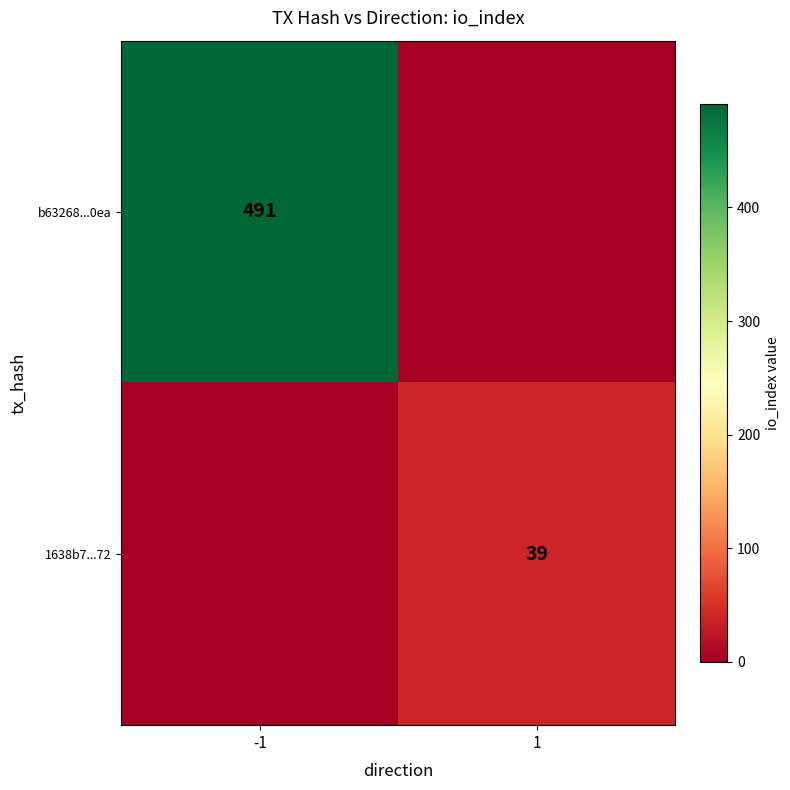

True or false: b63268...0ea has a value of 491 at -1.

True